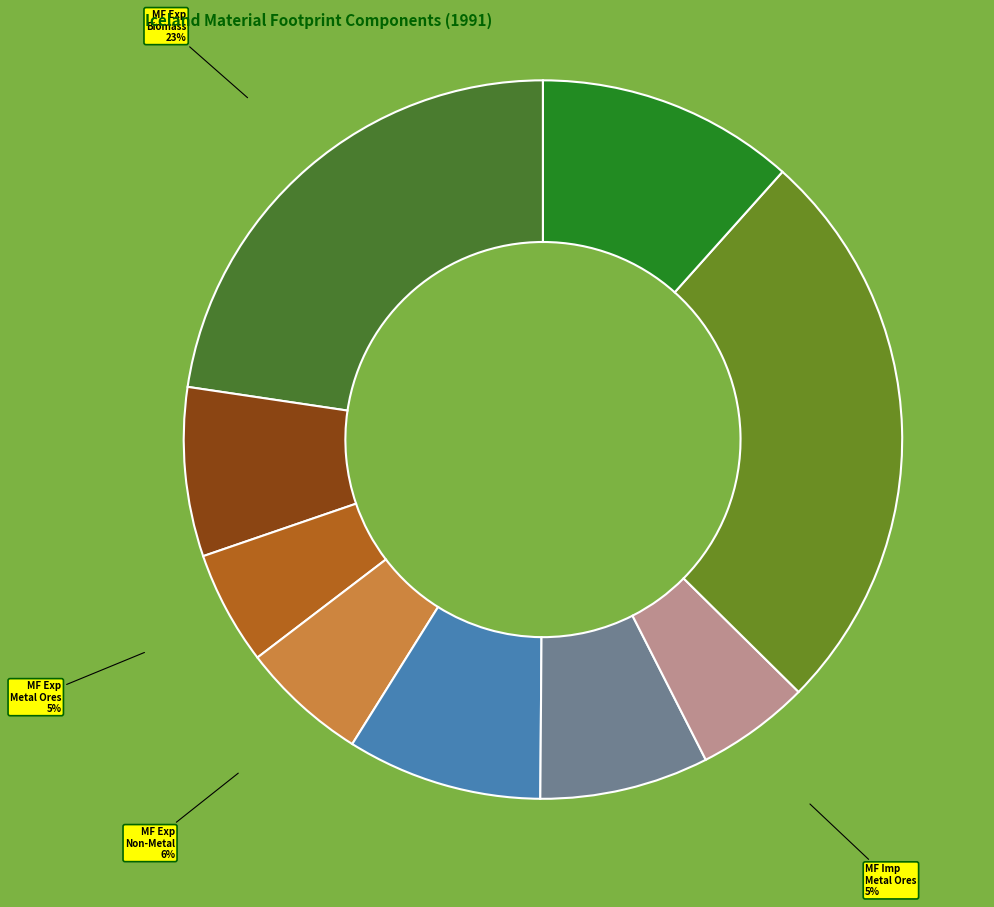

Count the number of slices in the pie.

9